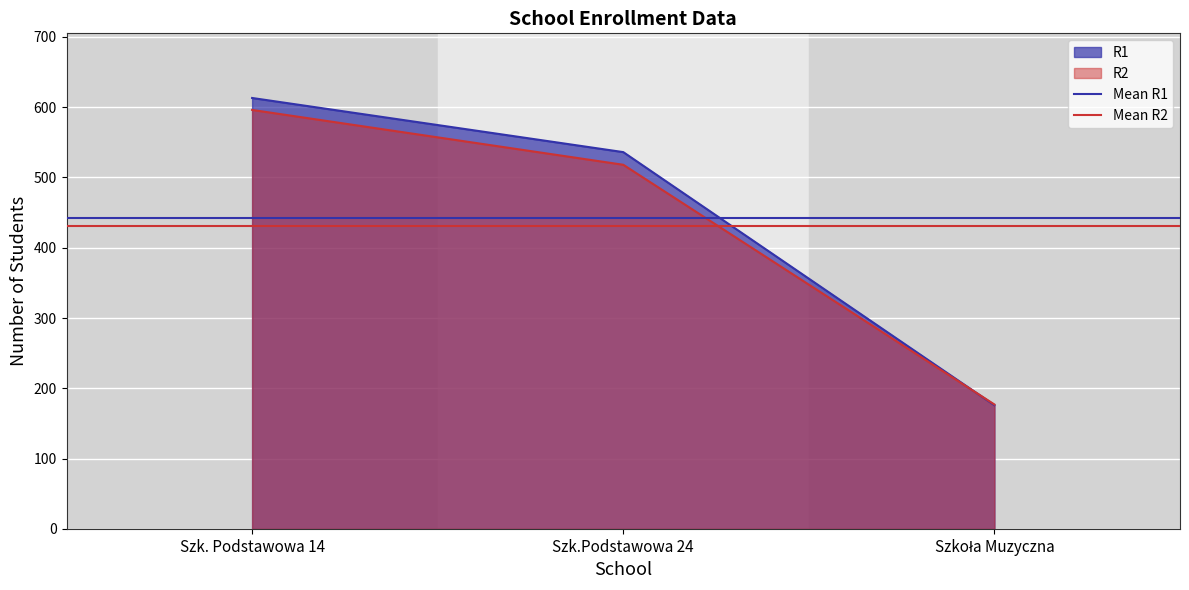

What is the lowest value of the Mean R2 series?

430.3